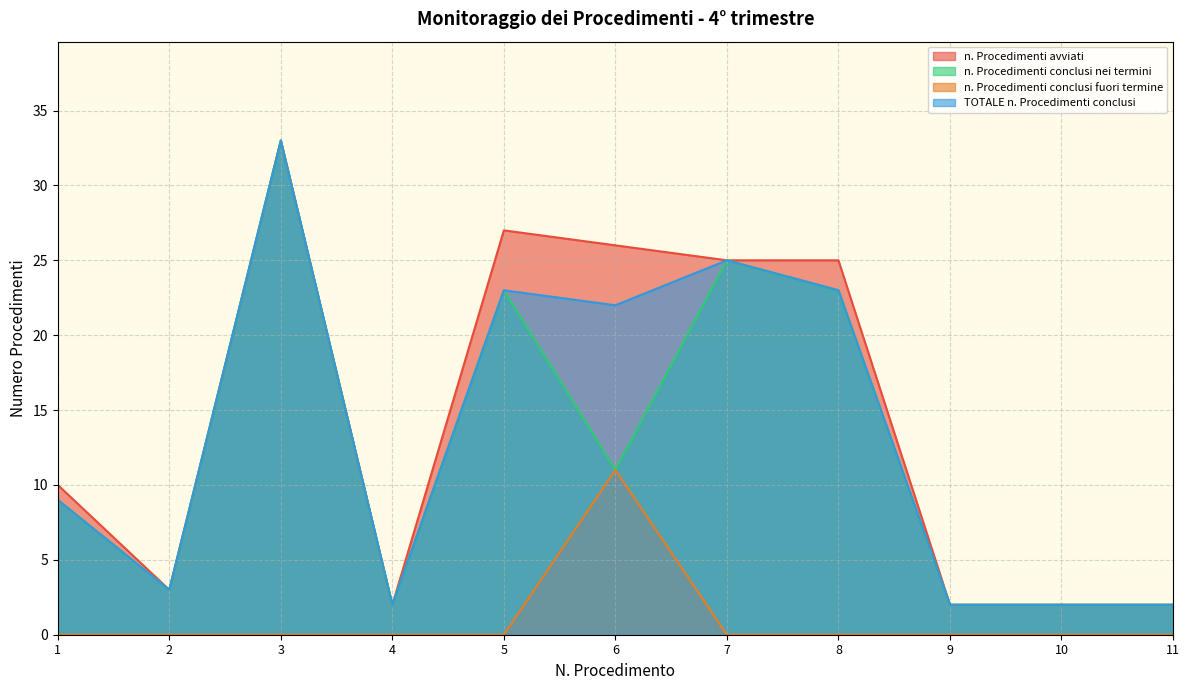

What is the value of the TOTALE n. Procedimenti conclusi point at the 11th from the left?

2